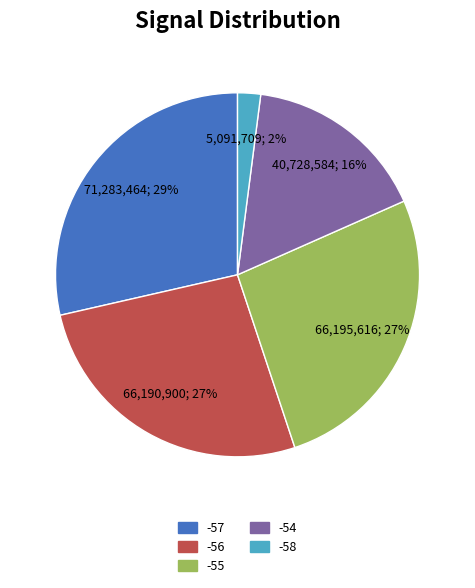

How many segments does this pie chart have?

5